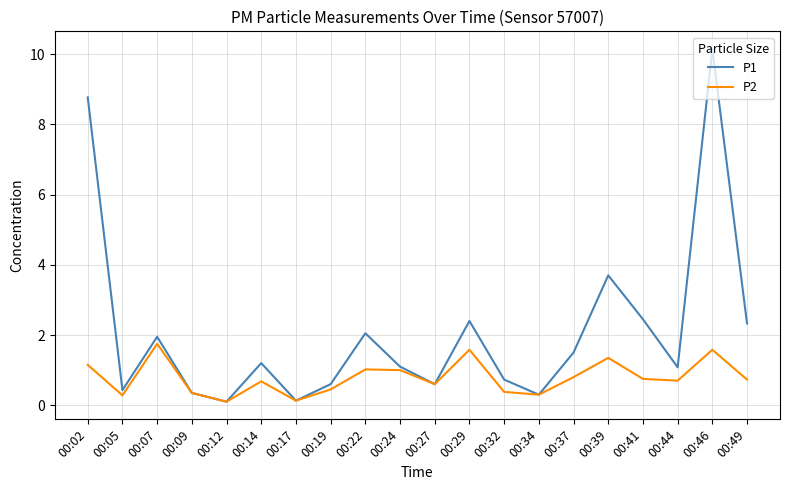

What is the approximate value of P2 at 00:24?

1.0